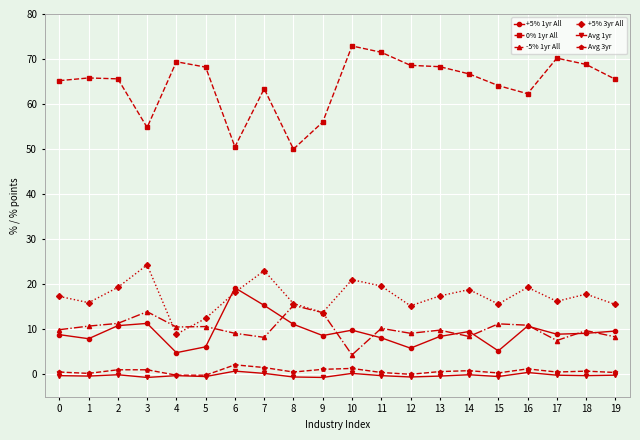

True or false: +5% 3yr All and Avg 1yr intersect in this chart.

False